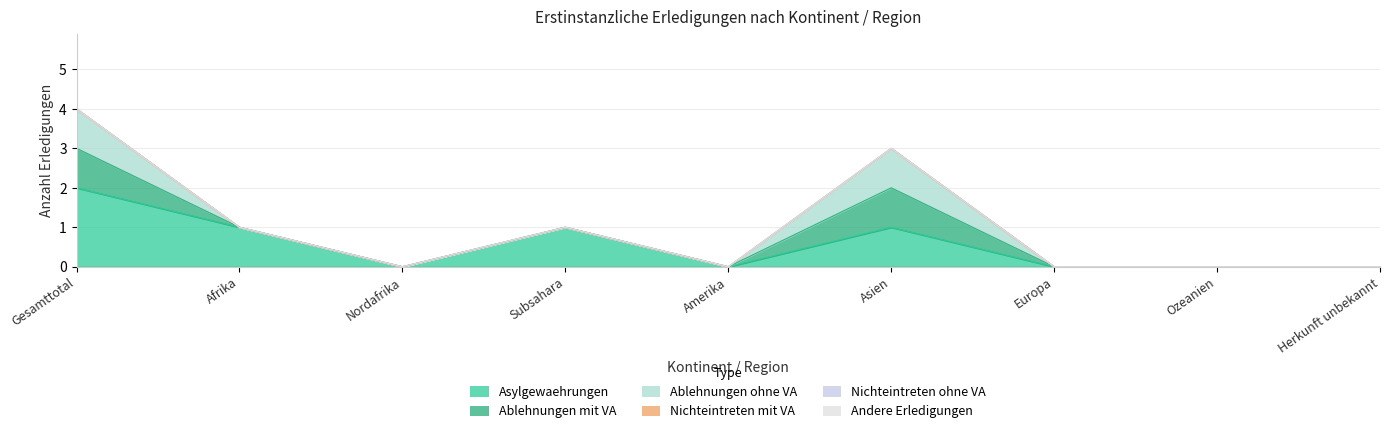

What position from the left is Asien?

6